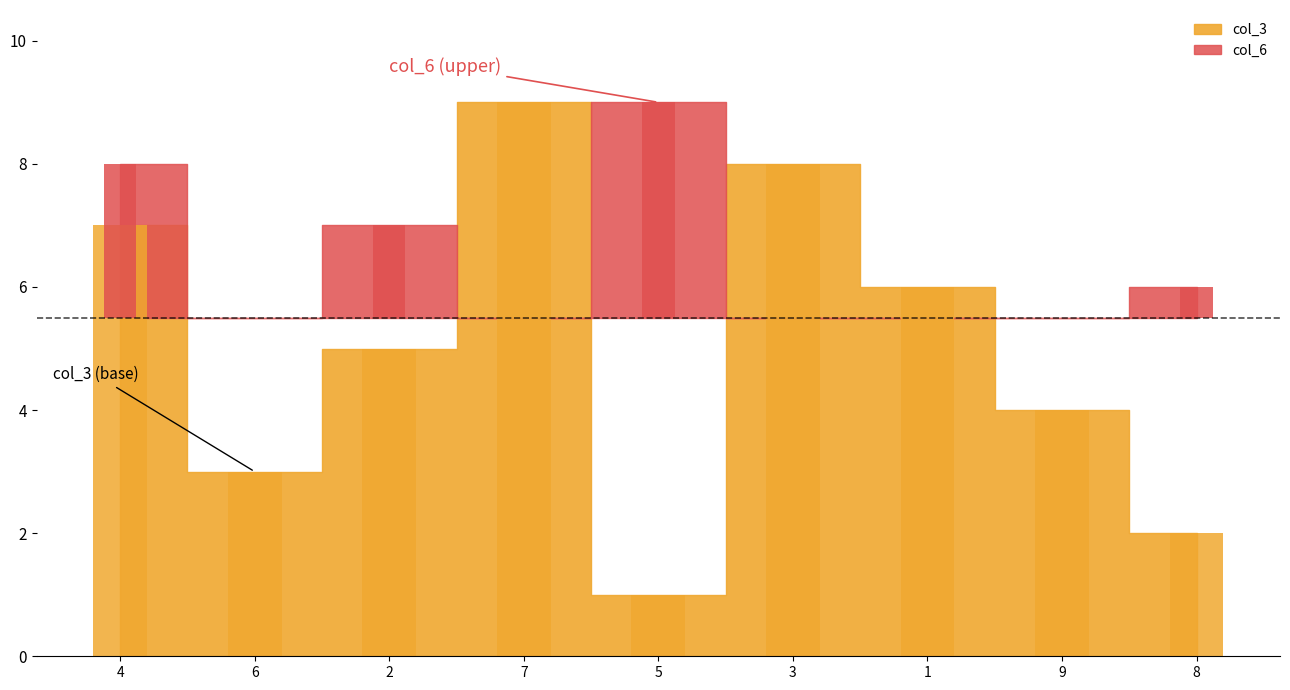

Which label corresponds to the largest value in the chart?

5